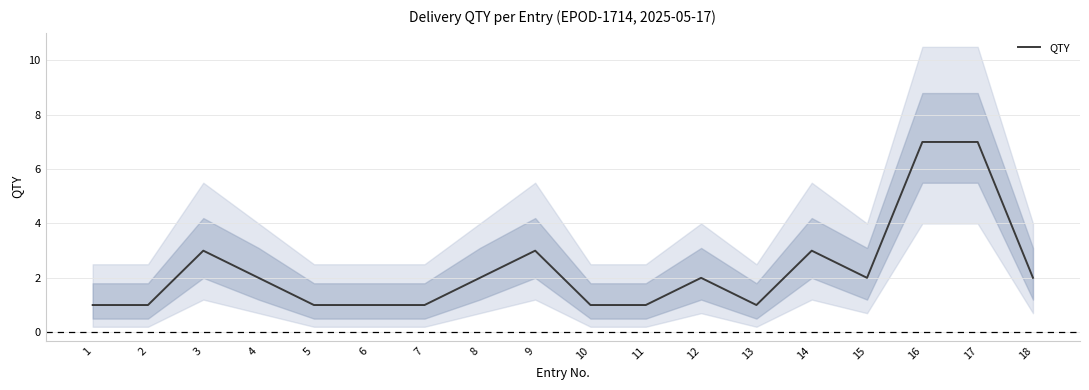

What is the difference between the values at 18 and 6?

1